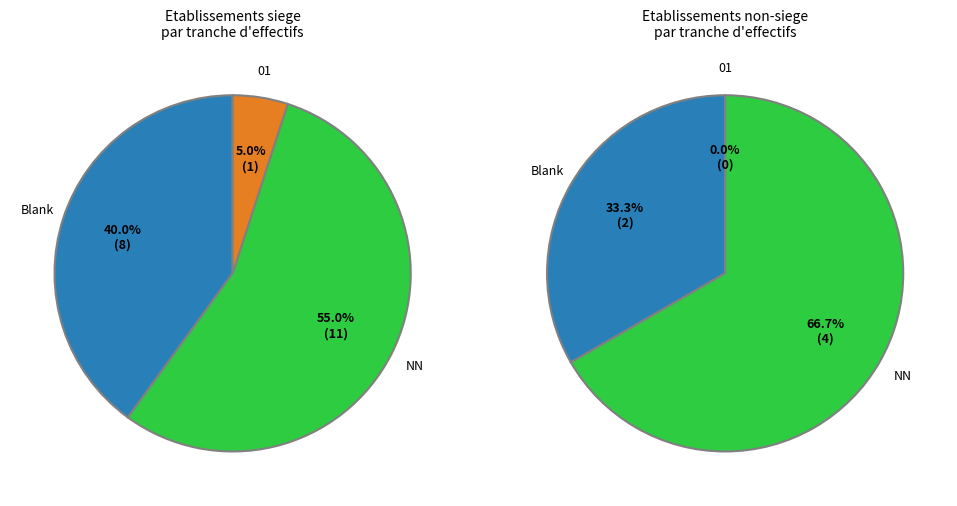

Does NN represent more than half of the total?

Yes